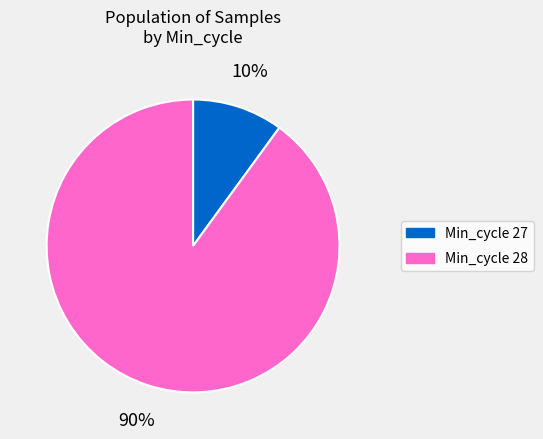

Is there any slice that represents more than half of the pie?

Yes